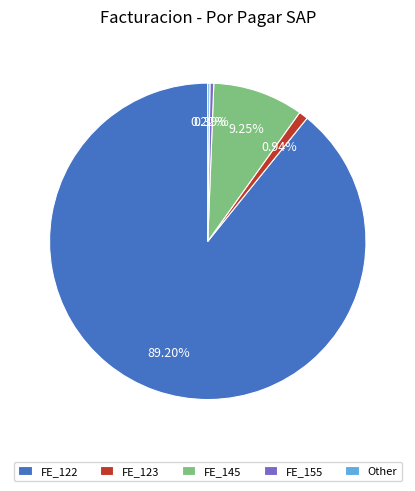

What portion of the pie excludes FE_123?

99.1%